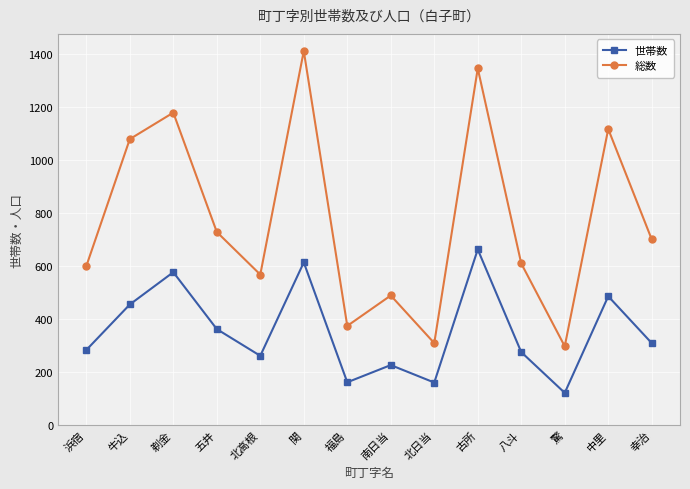

What is the value of the 総数 point at the 7th from the left?

374